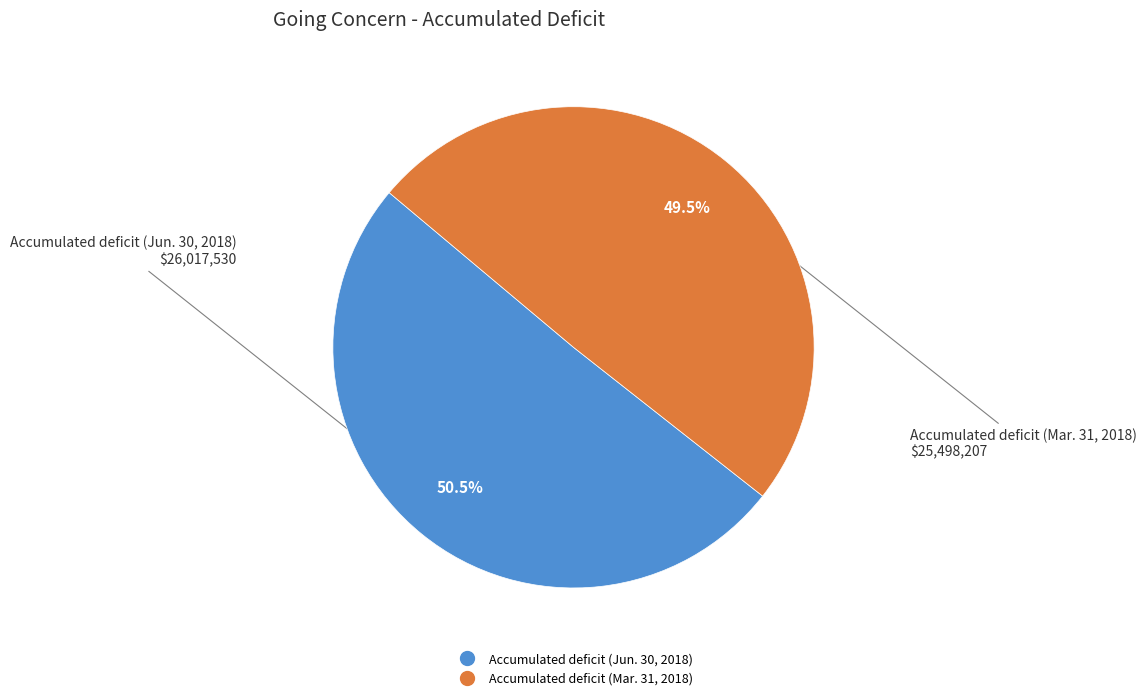

Is Accumulated deficit (Jun. 30, 2018) the majority of the pie?

Yes